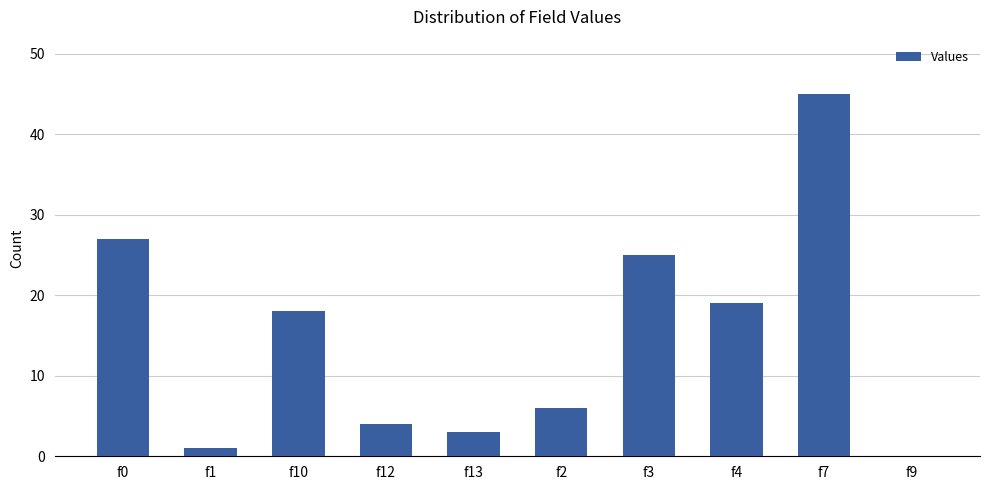

How many series are shown in this chart?

1